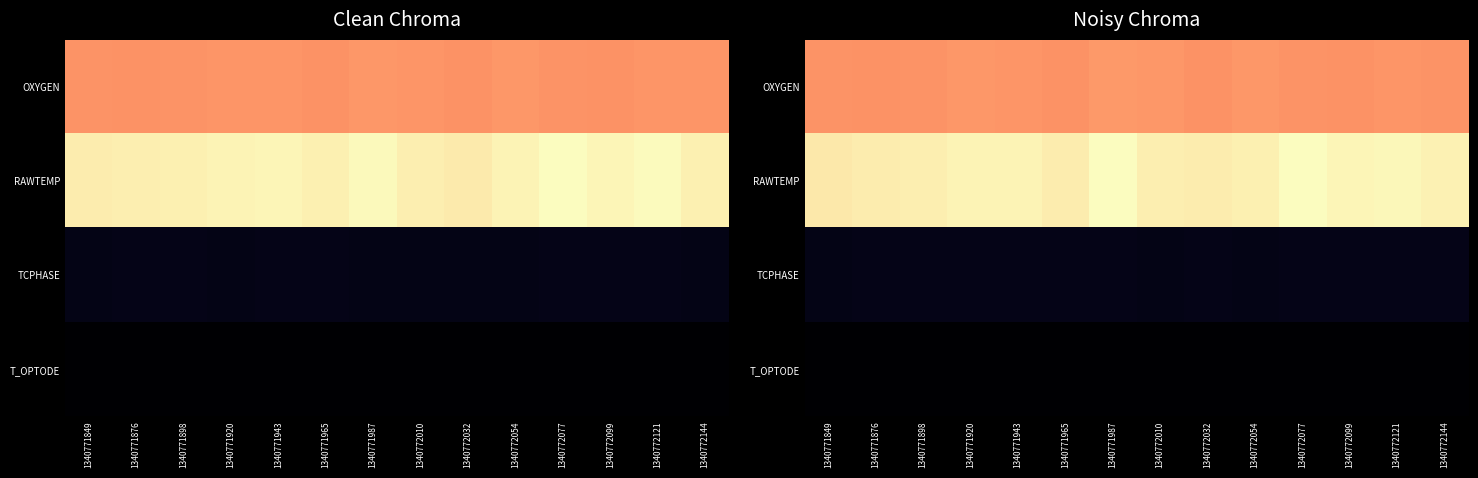

What is the approximate value of OXYGEN at 1340772054?

0.8